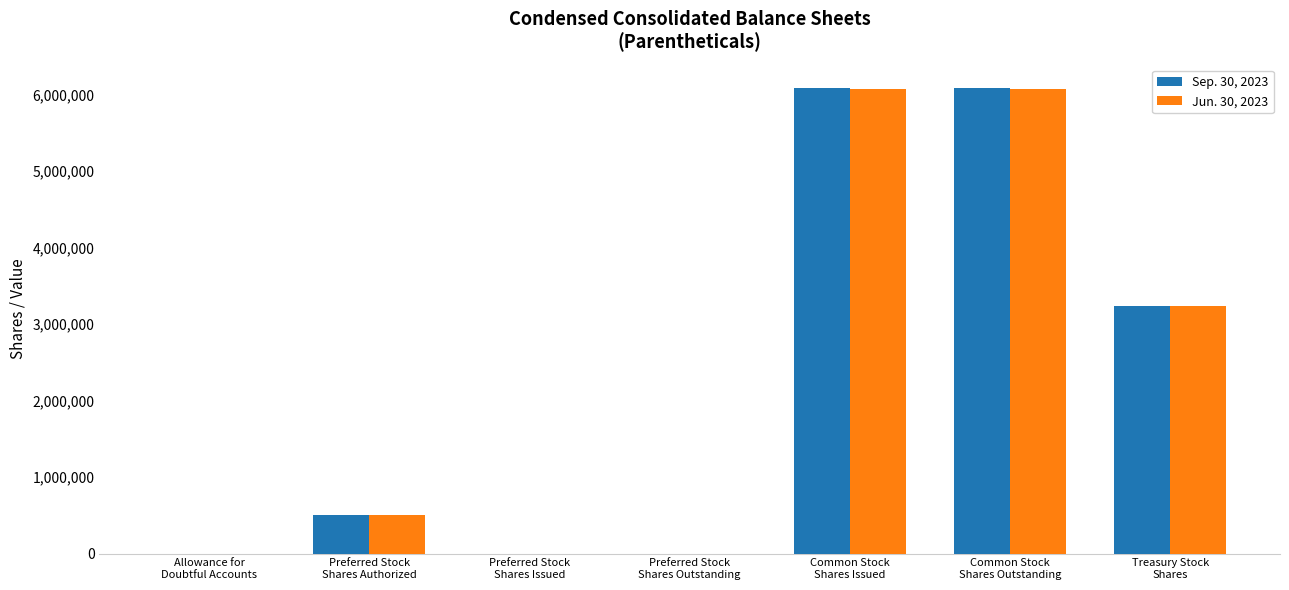

Is it true that Jun. 30, 2023 equals 500000 at Preferred Stock
Shares Authorized?

True